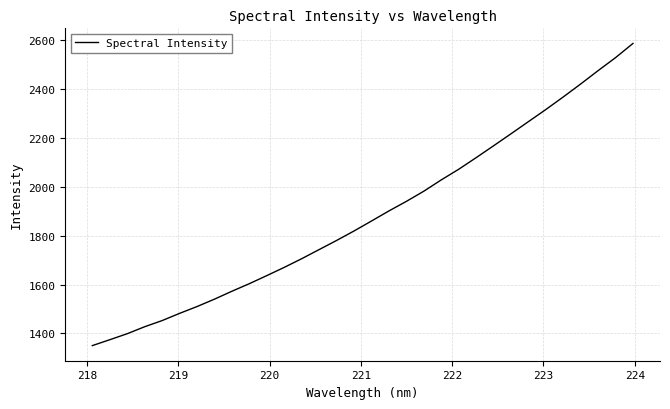

What is the difference between the maximum and minimum values?

1237.0